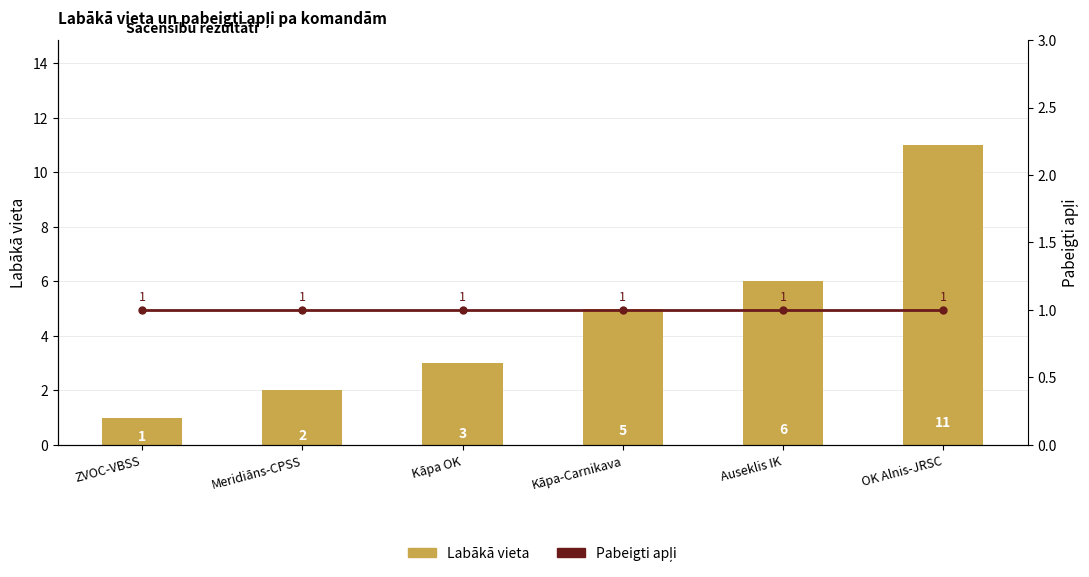

Which category has the lowest value in the Pabeigti apļi series?

ZVOC-VBSS